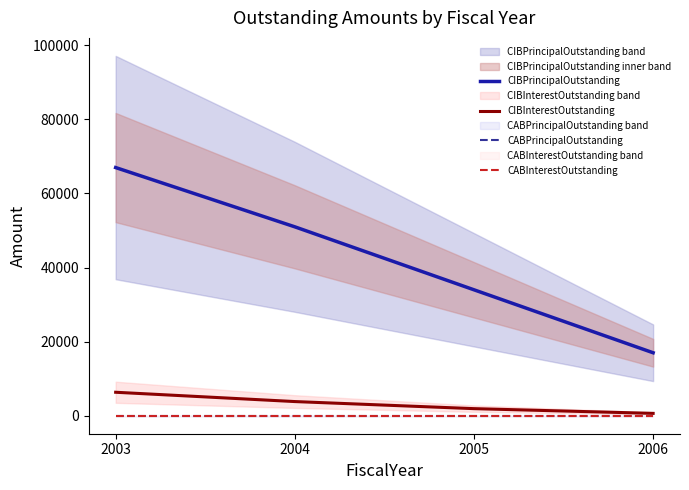

What is the spread (max minus min) of values at 2006?

17000.0